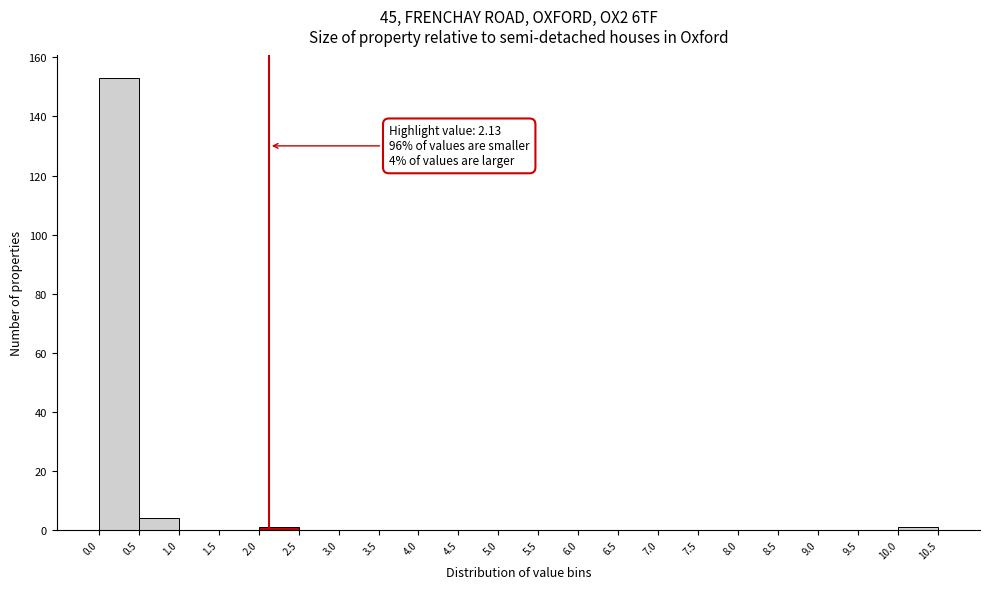

Over which range of the x-axis is the bar tallest?

0.0 to 0.5